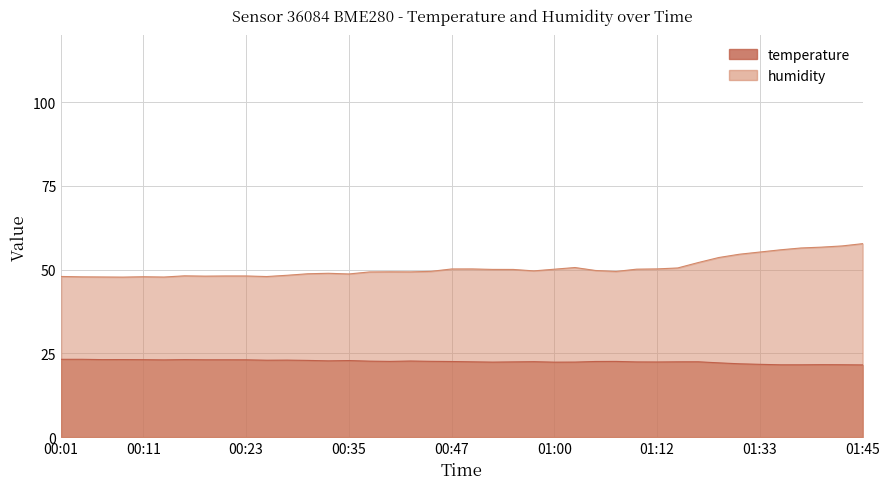

At which label is humidity closest to 52?

01:19